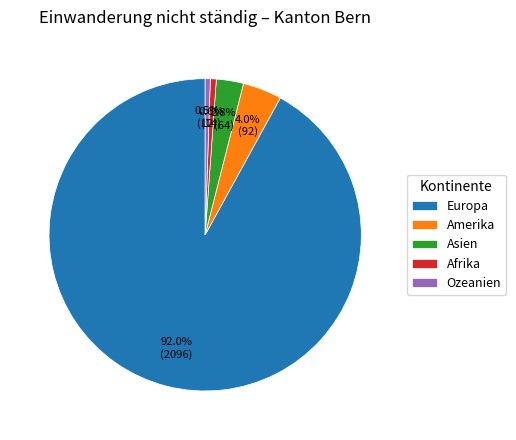

What percentage is NOT represented by Afrika?

99.4%